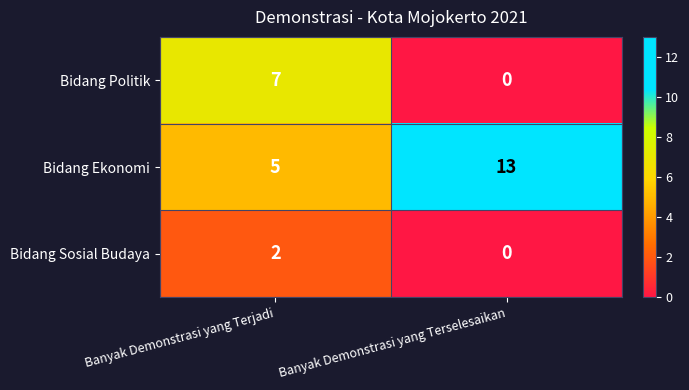

Rank the series by their average value, from highest to lowest.

Bidang Ekonomi, Bidang Politik, Bidang Sosial Budaya